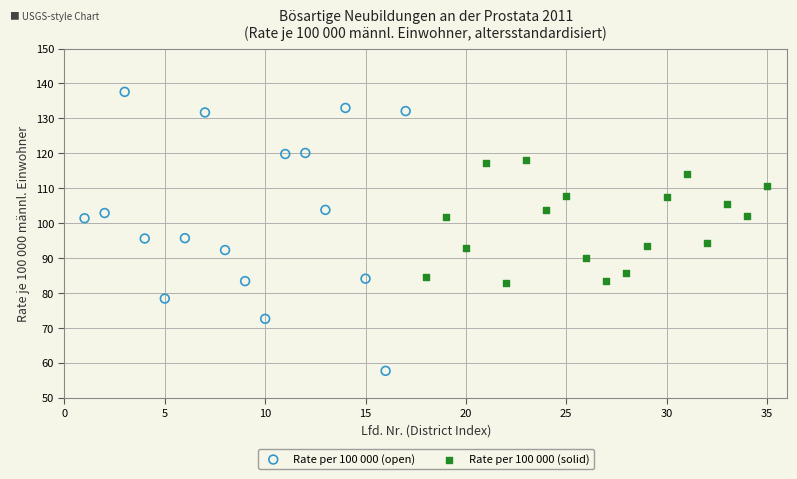

Which series has the widest spread of Y values?

Rate per 100 000 (open)